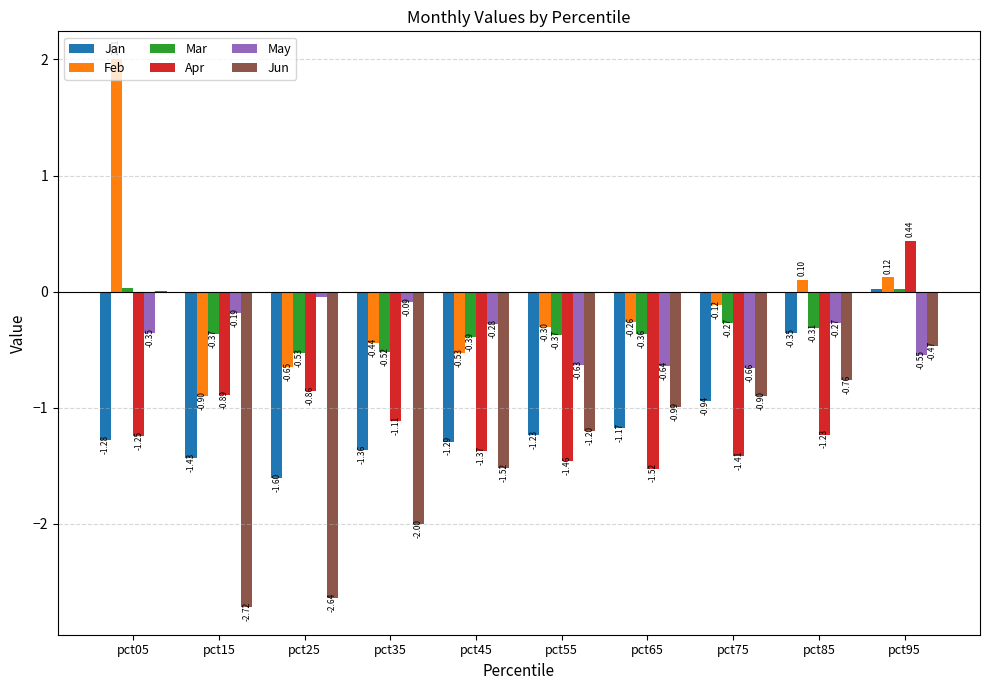

What is the sum of the Jun values at pct35 and pct85?

-2.8